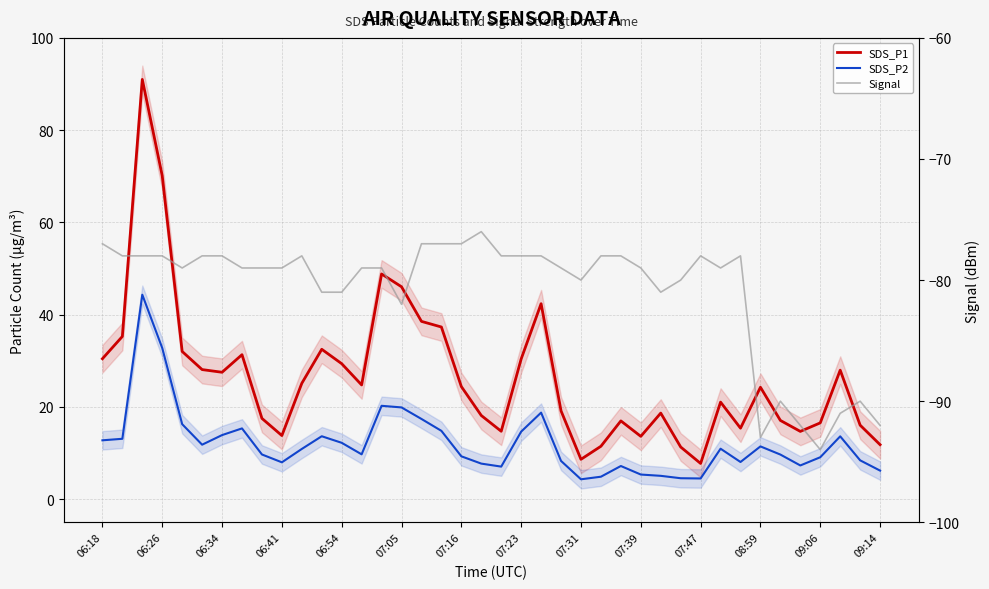

What is the minimum value for SDS_P1?

7.8